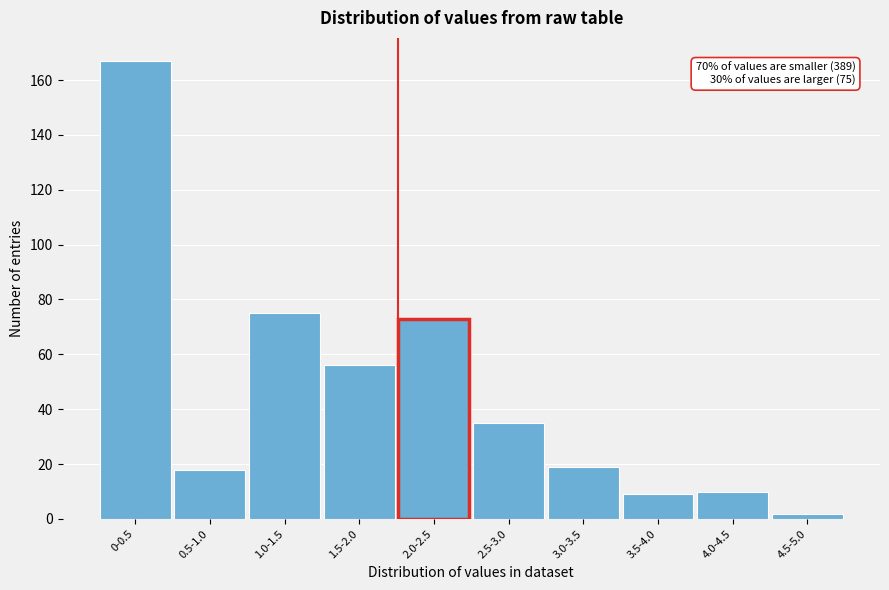

Reading left to right, list all the values displayed in this chart.

0-0.5=167	0.5-1.0=18	1.0-1.5=75	1.5-2.0=56	2.0-2.5=73	2.5-3.0=35	3.0-3.5=19	3.5-4.0=9	4.0-4.5=10	4.5-5.0=2